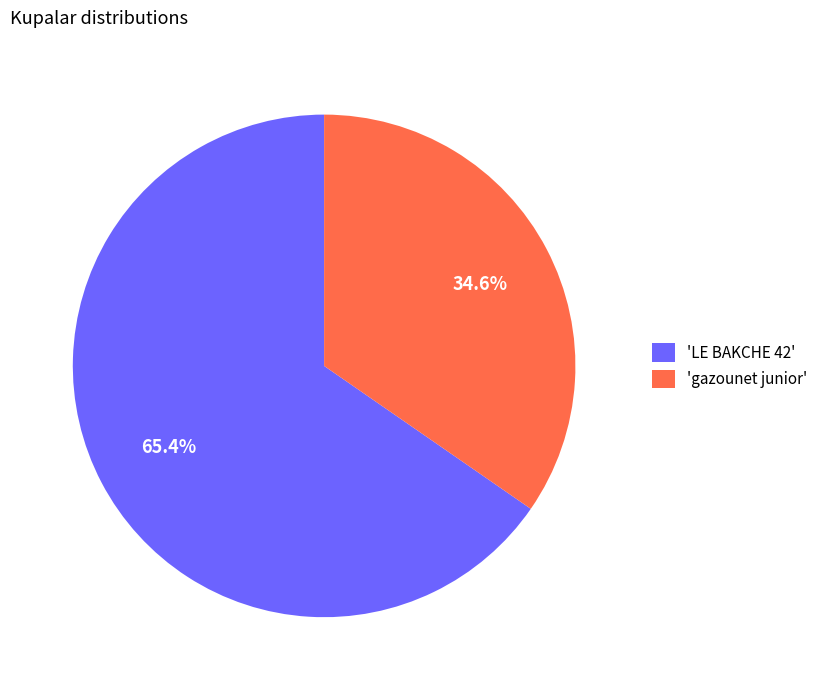

Is there any slice that represents more than half of the pie?

Yes